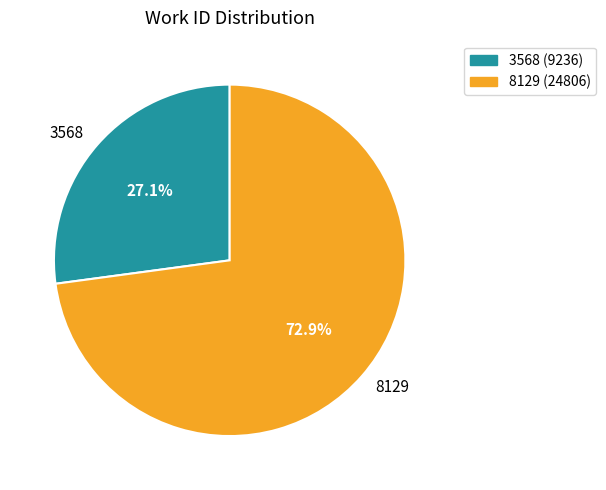

To the nearest percent, what is the average slice percentage?

50%